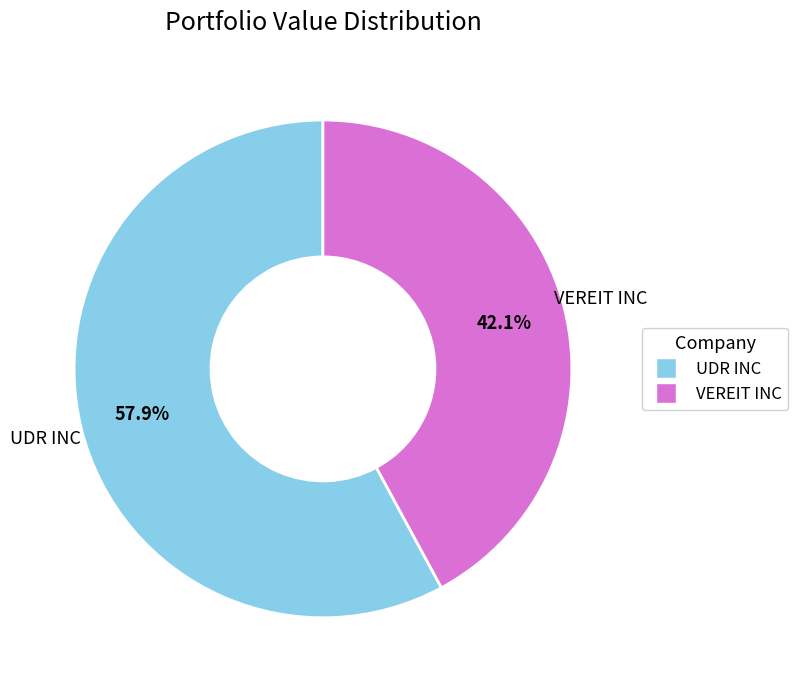

Does UDR INC account for over 50% of the chart?

Yes